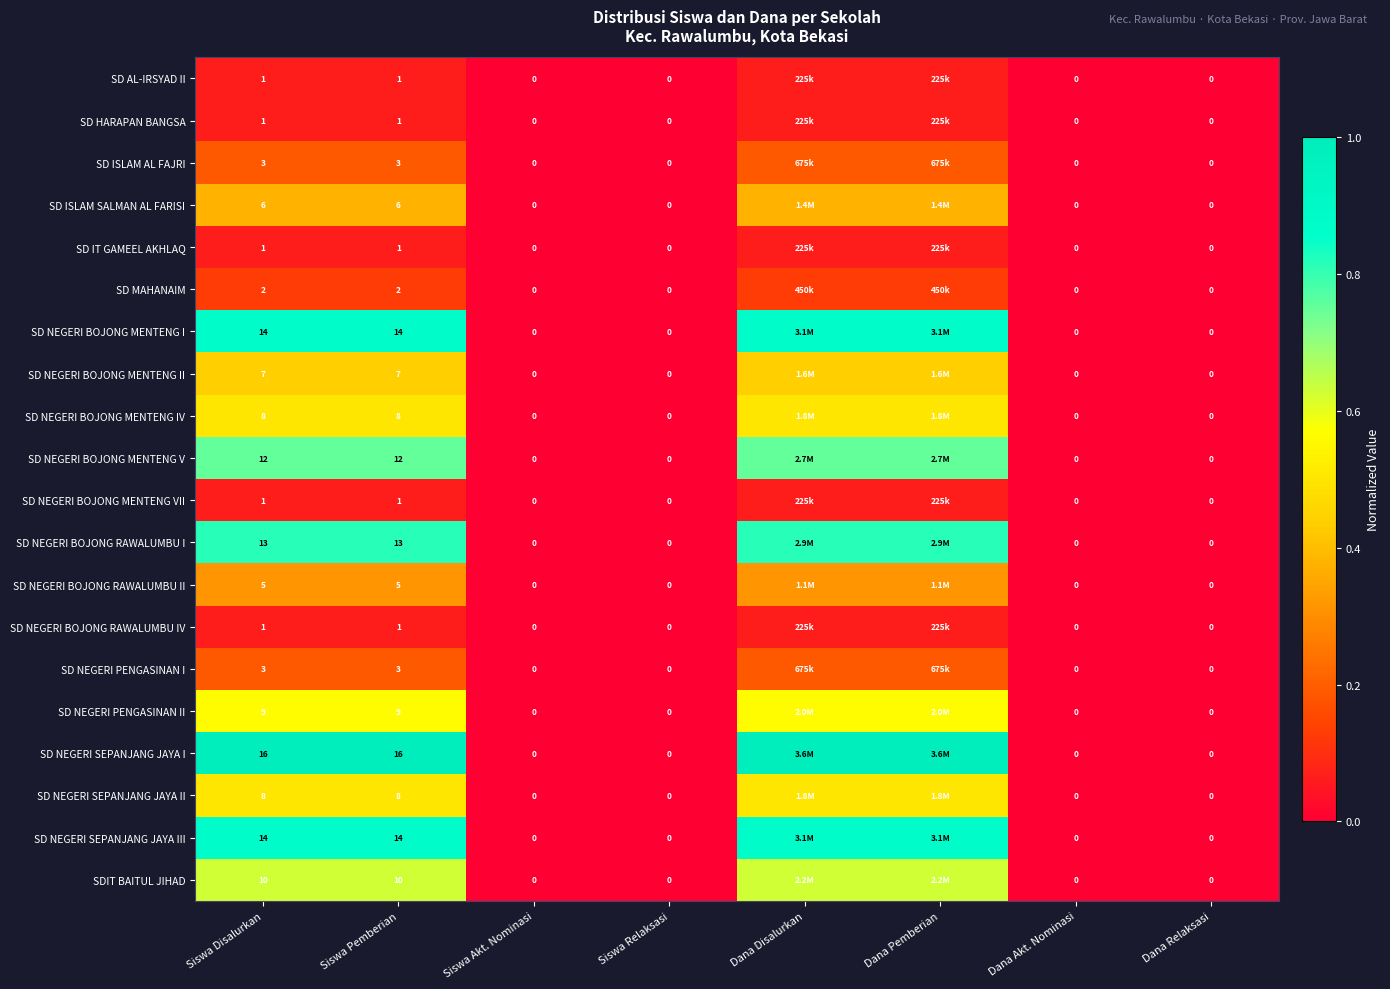

What is the highest value of the SD IT GAMEEL AKHLAQ series?

0.1